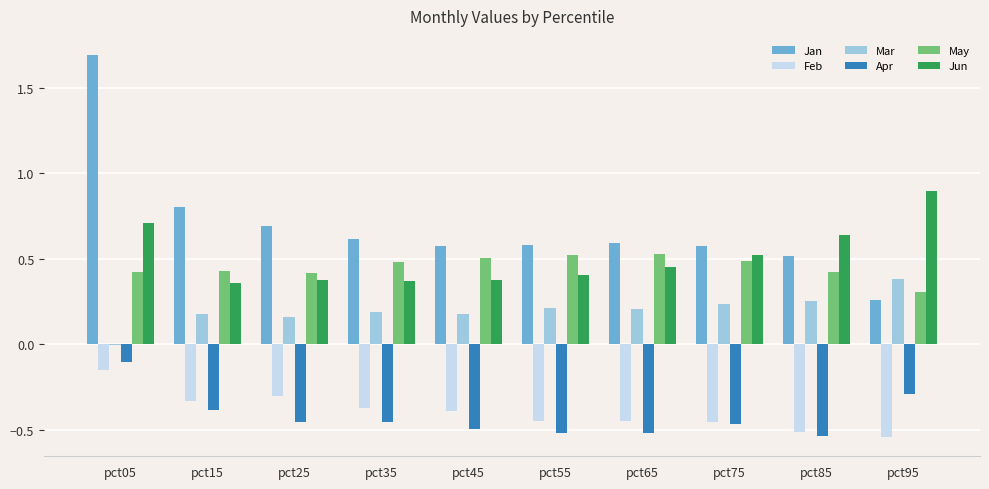

Which series has the largest range (max minus min)?

Jan